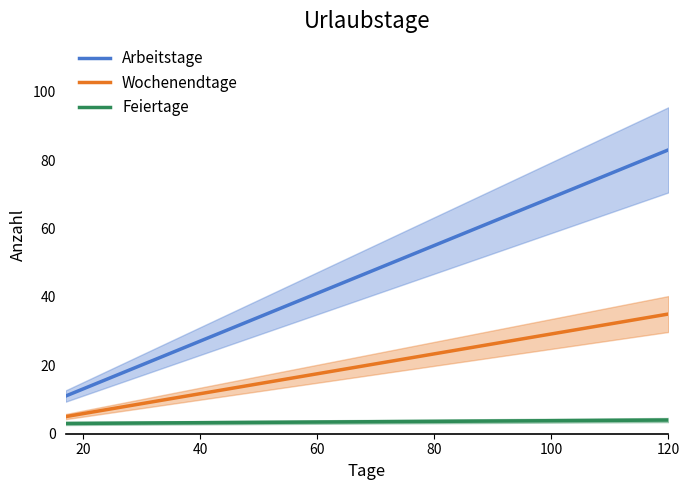

Rank the series by their maximum value, from lowest to highest.

Feiertage, Wochenendtage, Arbeitstage